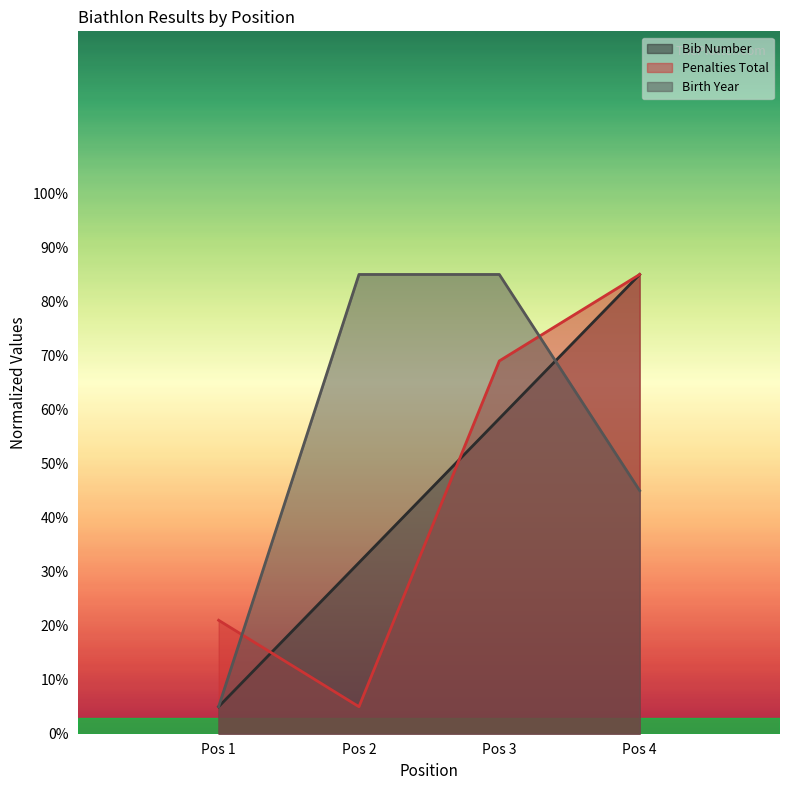

True or false: Bib Number and Birth Year intersect in this chart.

True